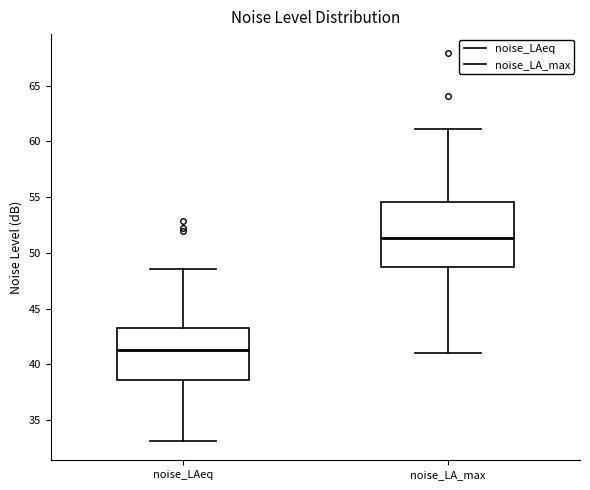

Where does the upper whisker of the box for noise_LAeq end on the y-axis? The values are not printed on the chart, so give them approximately, as read against the axis.

48.5